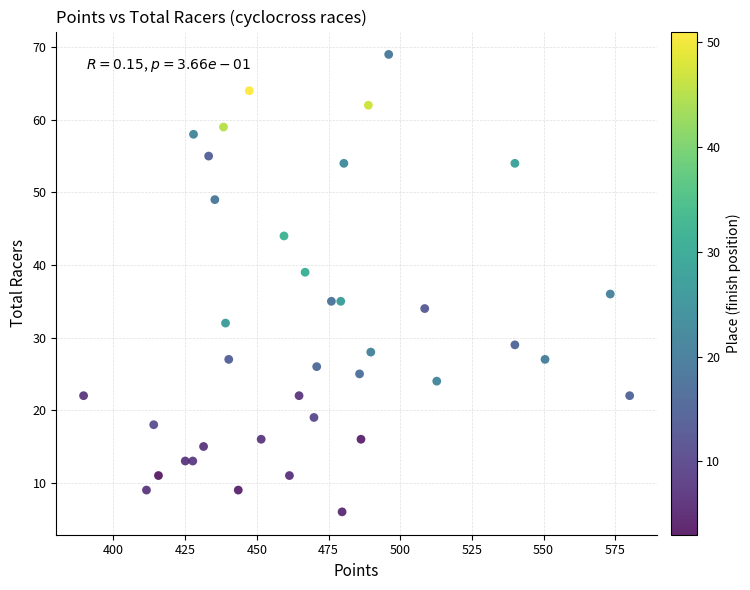

What is the range of Y values (max minus min)?

63